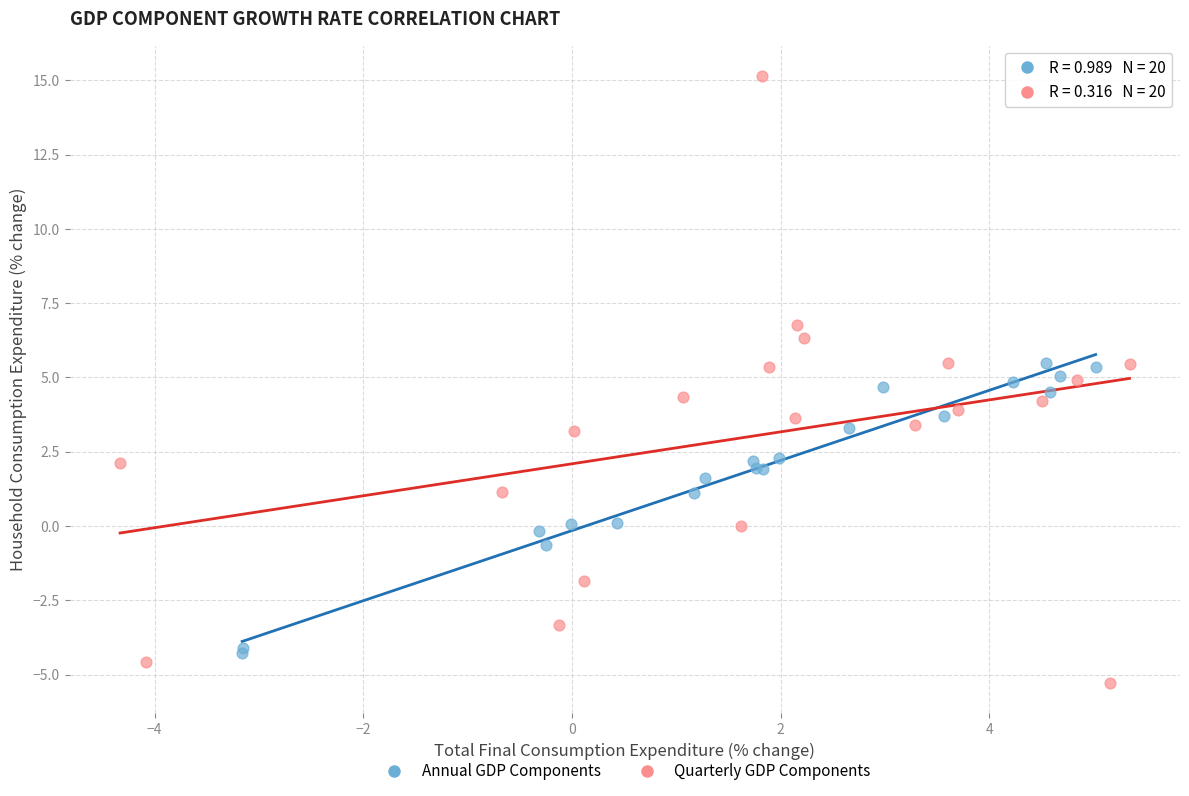

Which series contains the lowest Y value?

Quarterly GDP Components